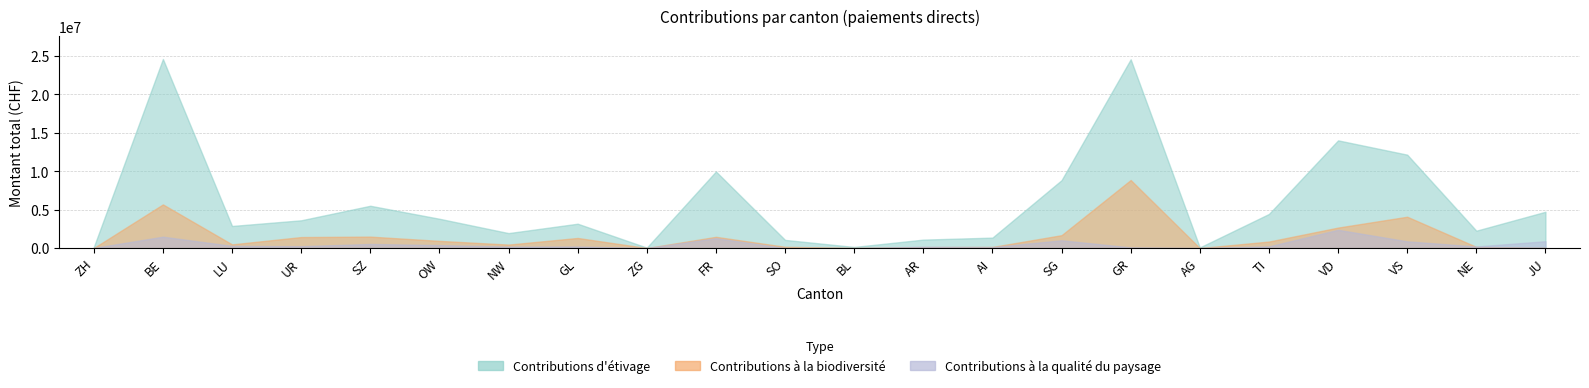

What is the difference between the second highest and minimum values in the Contributions à la qualité du paysage series?

1484228.0